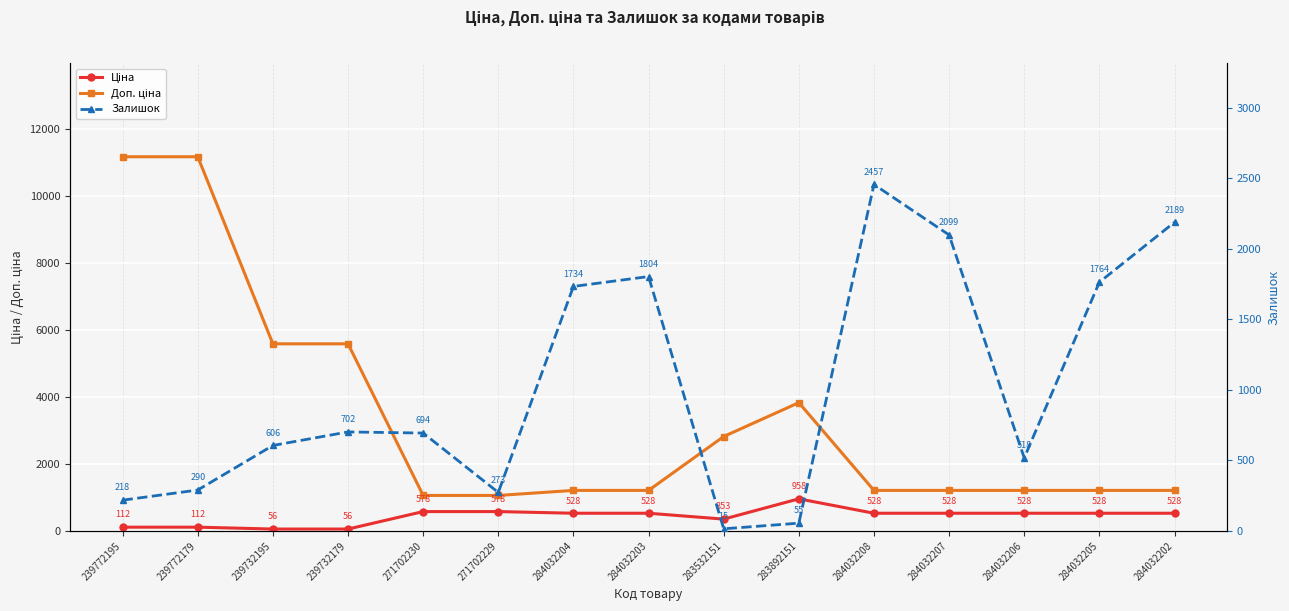

Reading left to right, list all the values displayed in this chart.

Ціна: 239772195=111.8	239772179=111.8	239732195=55.9	239732179=55.9	271702230=578.1	271702229=578.1	284032204=528.2	284032203=528.2	283532151=352.6	283892151=958.4	284032208=528.2	284032207=528.2	284032206=528.2	284032205=528.2	284032202=528.2
Доп. ціна: 239772195=11182.0	239772179=11182.0	239732195=5591.0	239732179=5591.0	271702230=1060.0	271702229=1060.0	284032204=1210.7	284032203=1210.7	283532151=2821.2	283892151=3833.8	284032208=1210.7	284032207=1210.7	284032206=1210.7	284032205=1210.7	284032202=1210.7
Залишок: 239772195=218.0	239772179=290.0	239732195=606.0	239732179=702.0	271702230=694.0	271702229=273.0	284032204=1734.0	284032203=1804.0	283532151=15.0	283892151=55.0	284032208=2457.0	284032207=2099.0	284032206=518.0	284032205=1764.0	284032202=2189.0